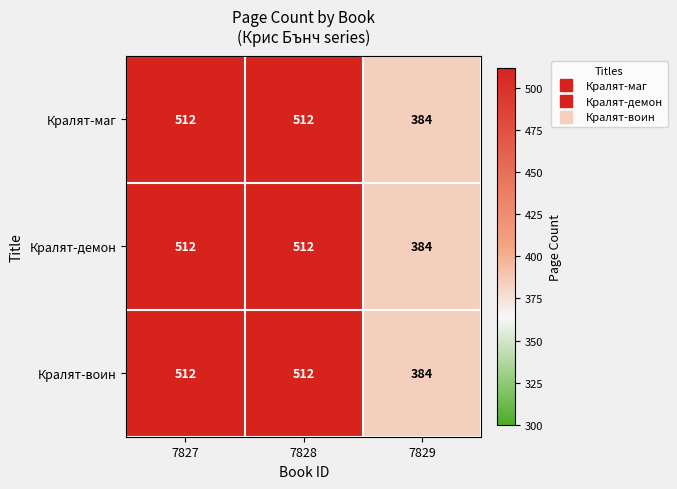

What is the total value across all series at 7827?

1536